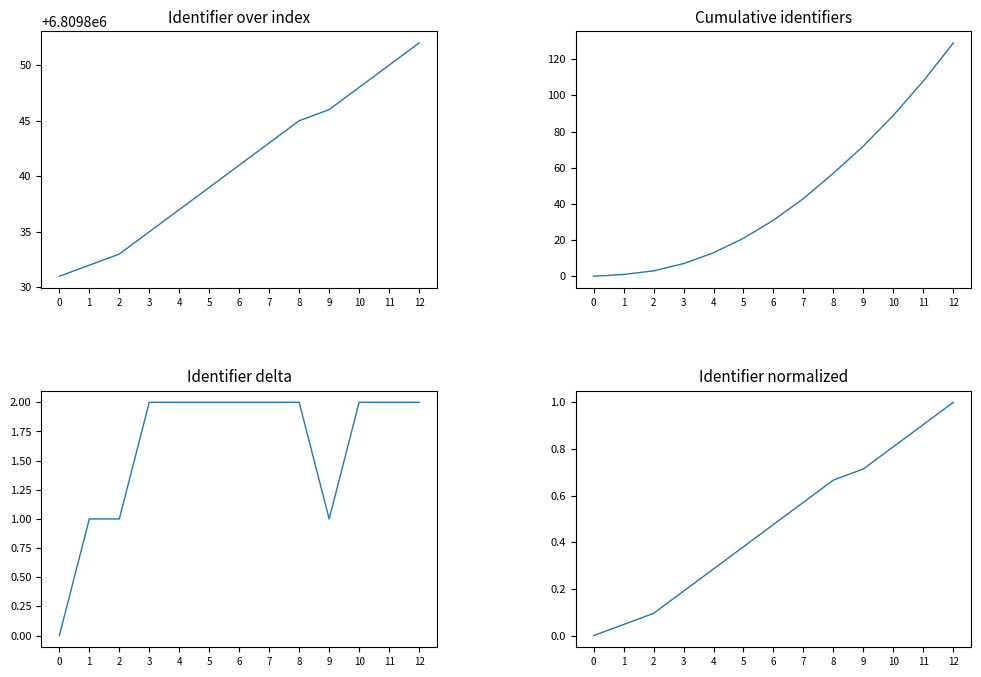

True or false: Identifier normalized and Cumulative delta intersect in this chart.

False